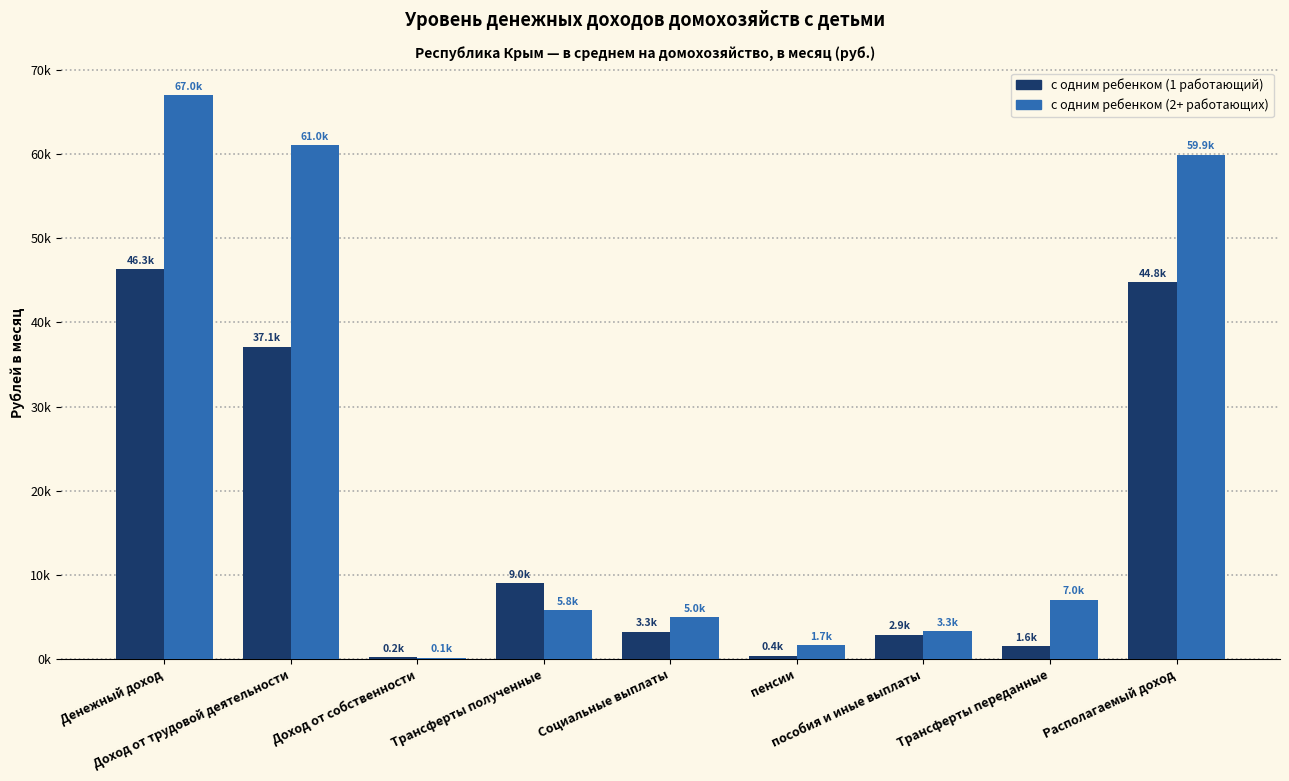

Which series has the largest total across all categories?

с одним ребенком (2+ работающих)